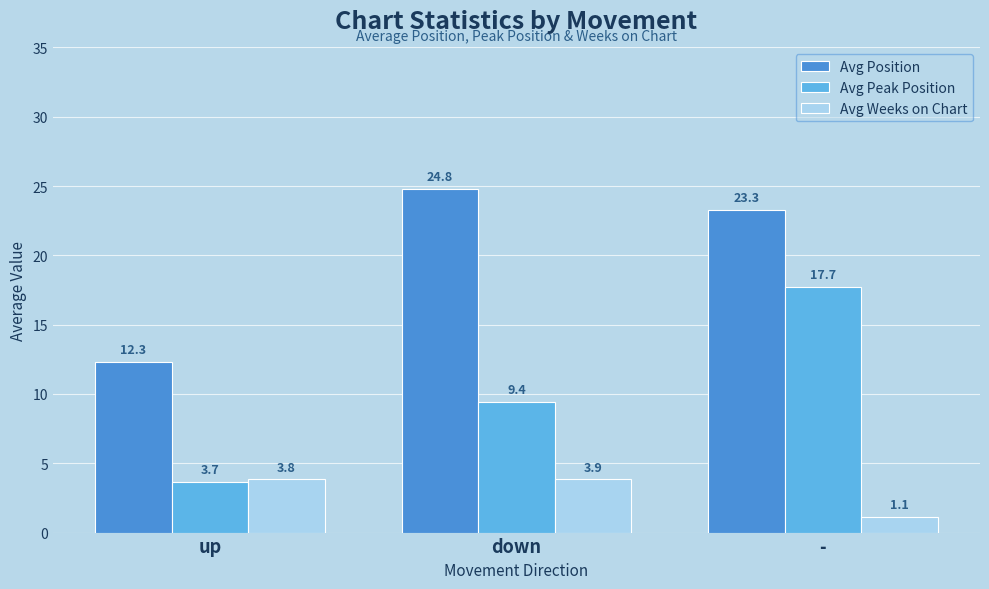

What is the lowest value of the Avg Weeks on Chart series?

1.1